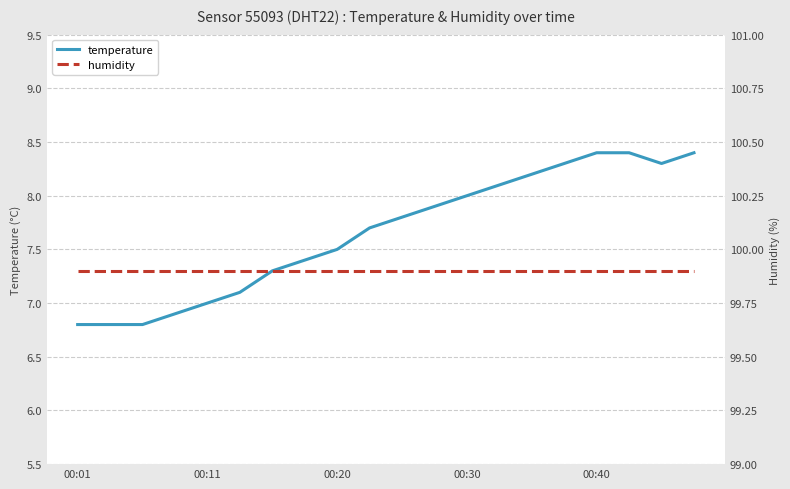

Does the chart have visible grid lines?

Yes